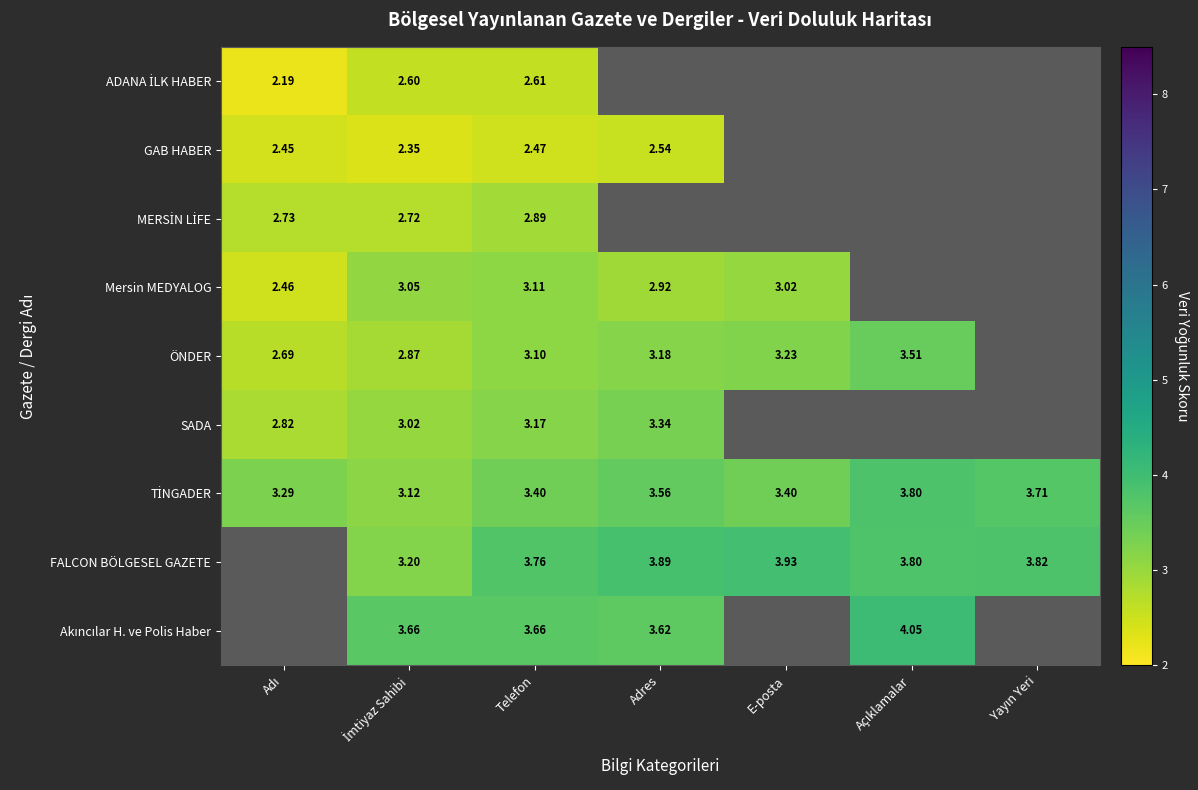

Which series has the widest spread of values?

ÖNDER